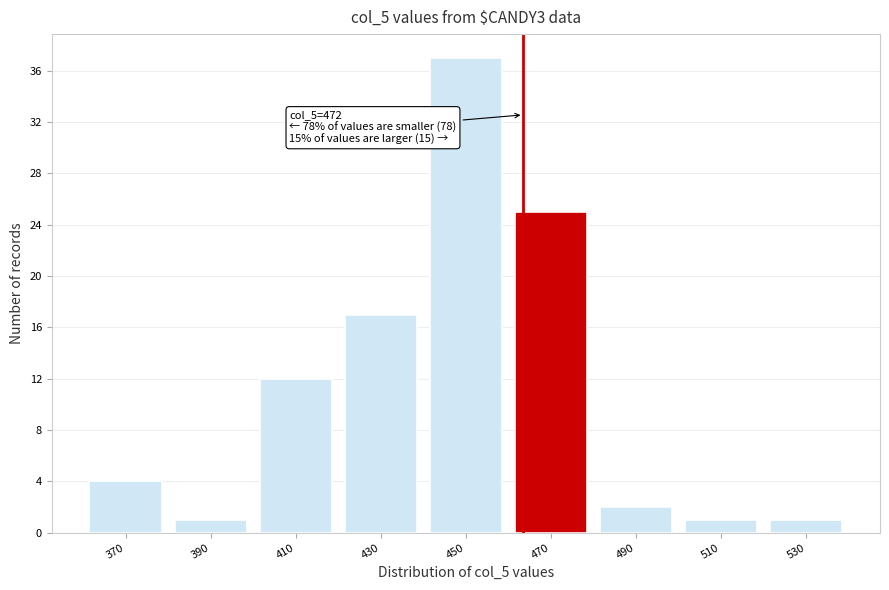

Reading left to right, extract all data points from this chart.

4	1	12	17	37	25	2	1	1